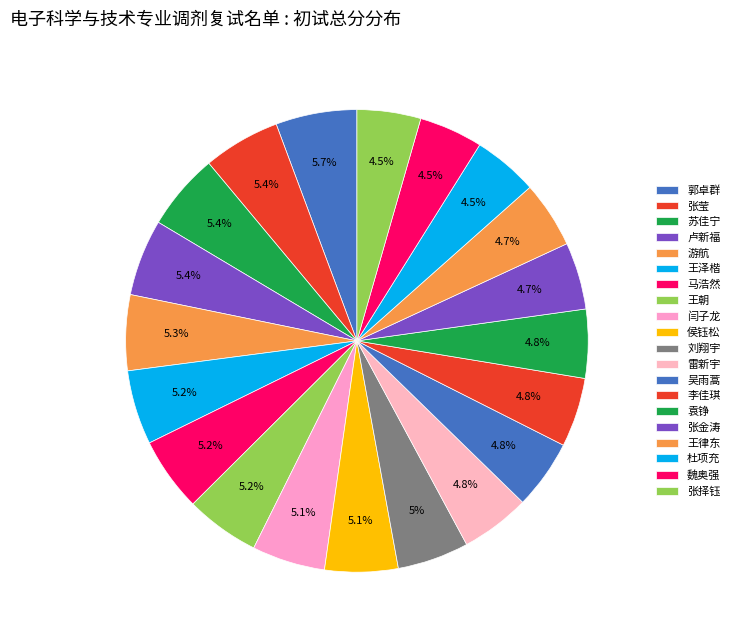

How many slices are in this pie chart?

20